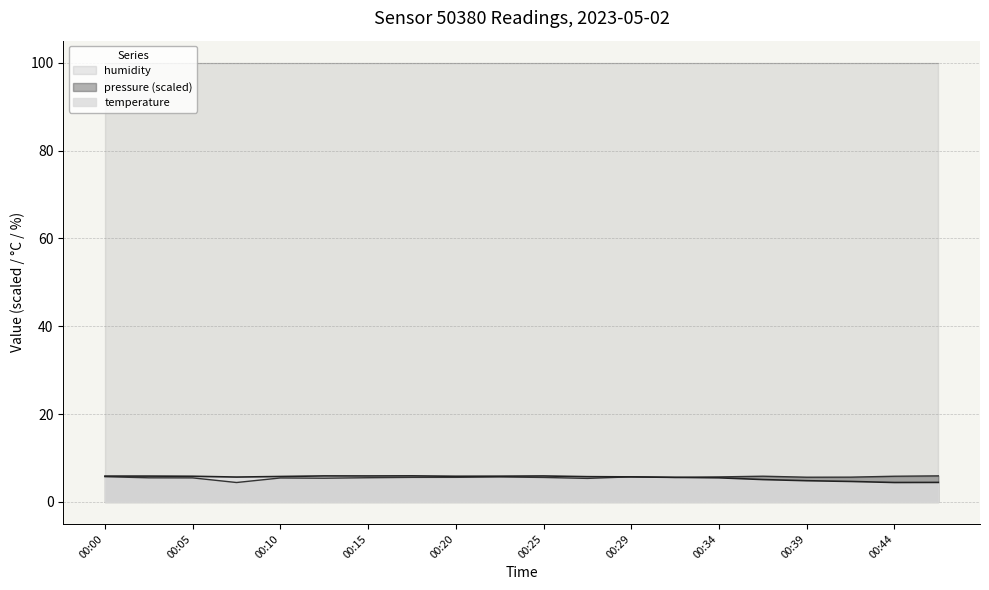

Does the chart display data point markers on the line(s)?

No